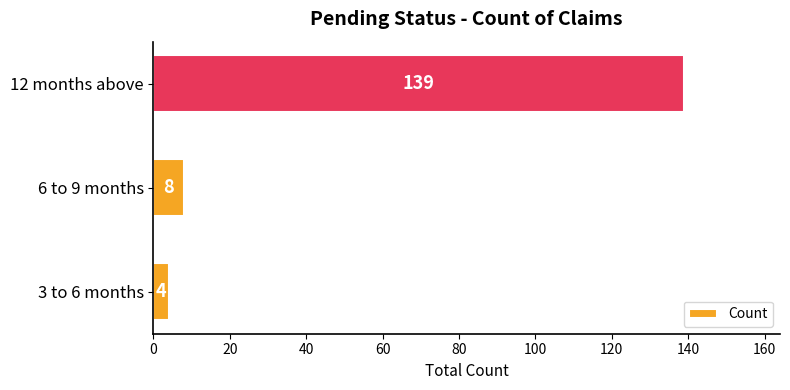

At which label is the value closest to 71?

6 to 9 months